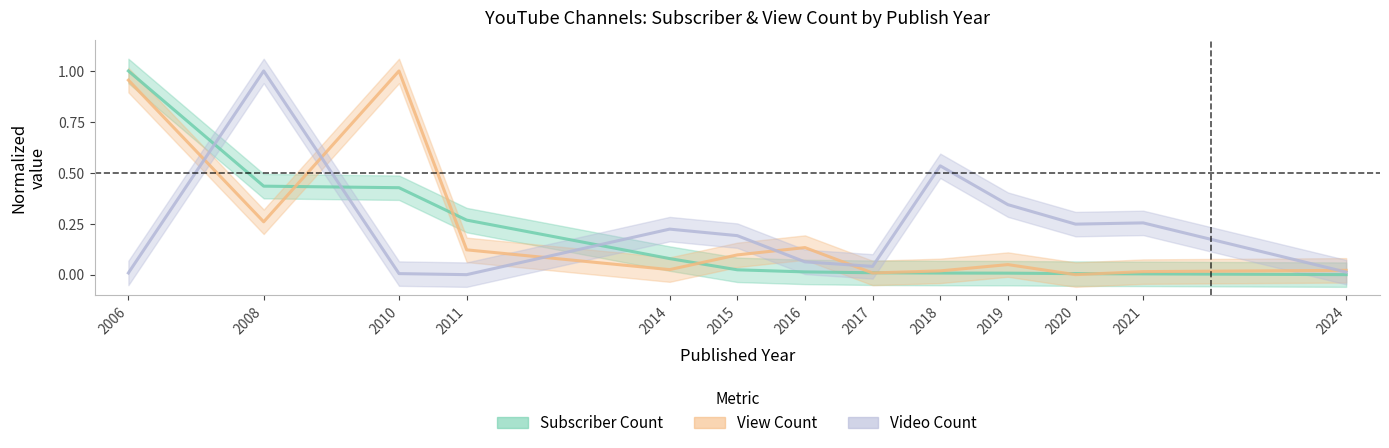

List the series in order of their peak value, lowest first.

Subscriber Count, View Count, Video Count